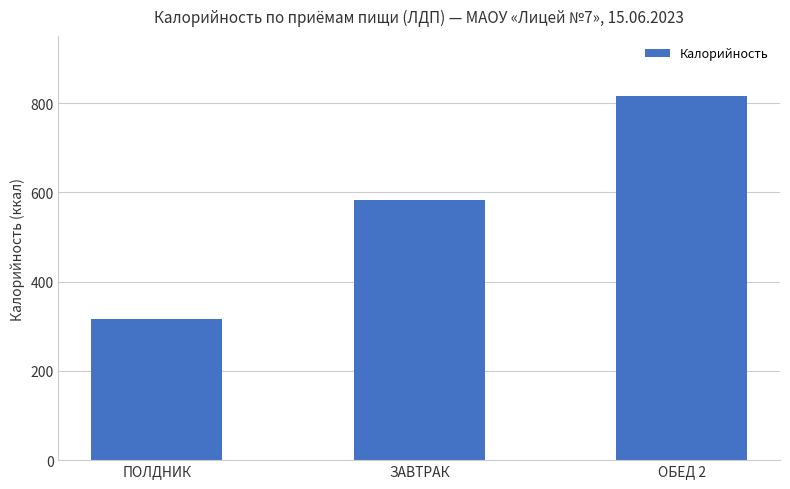

How many distinct data groups are displayed?

1